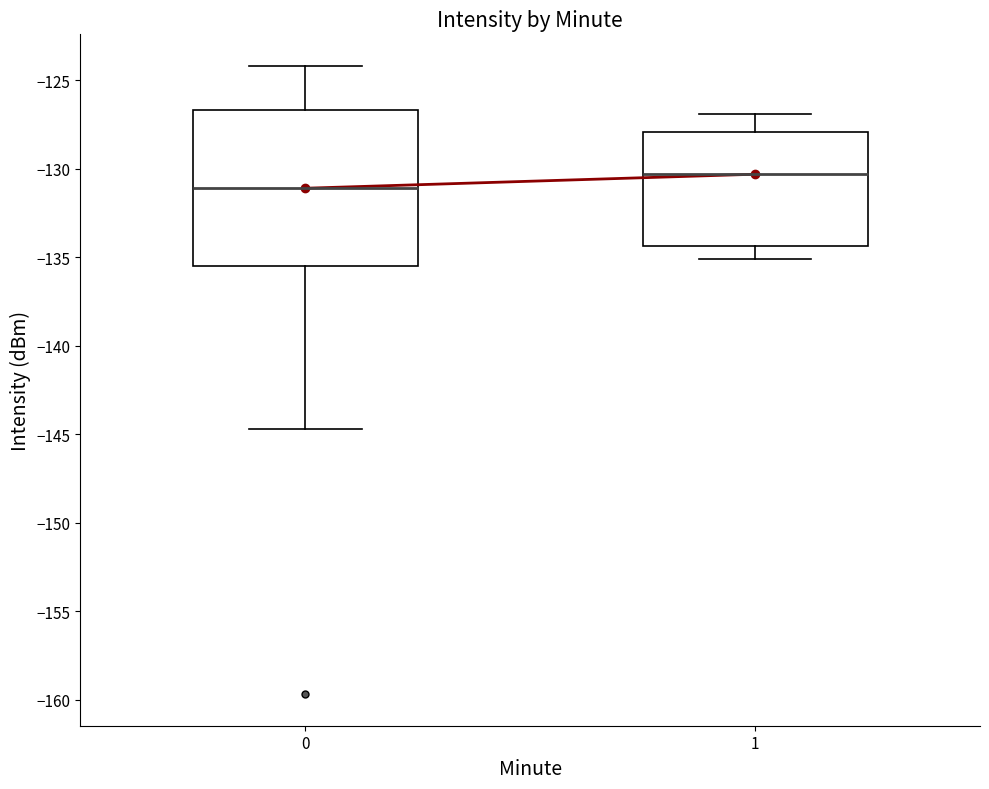

Where is the lower edge of the box at x = 1 on the y-axis? The values are not printed on the chart, so give them approximately, as read against the axis.

-134.5